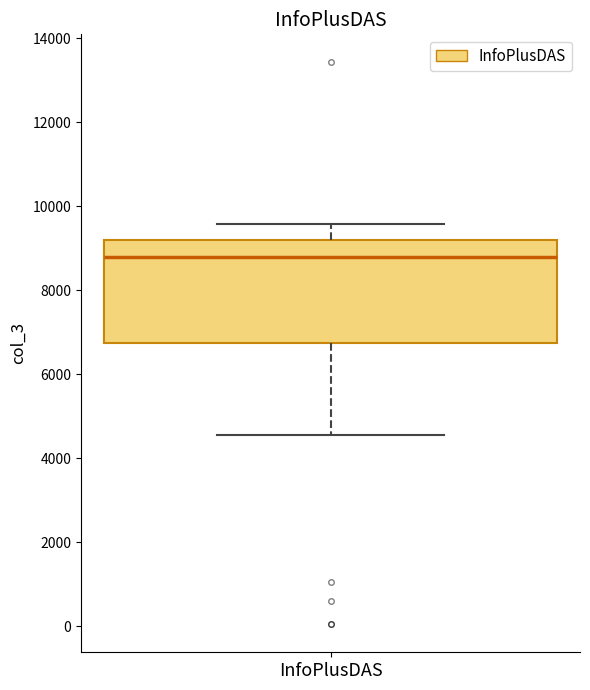

Read this box plot against the y-axis: the position of the median line, the range covered by the box, and the ends of both whiskers. The values are not printed on the chart, so give them approximately, as read against the axis.

median 8800, box 6800 to 9200, whiskers 4600 to 9600